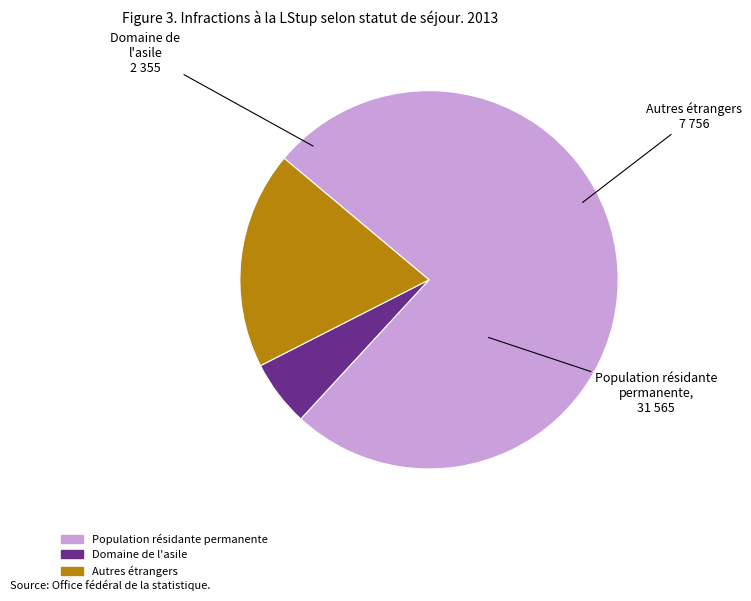

Which slice is the smallest?

Domaine de l'asile